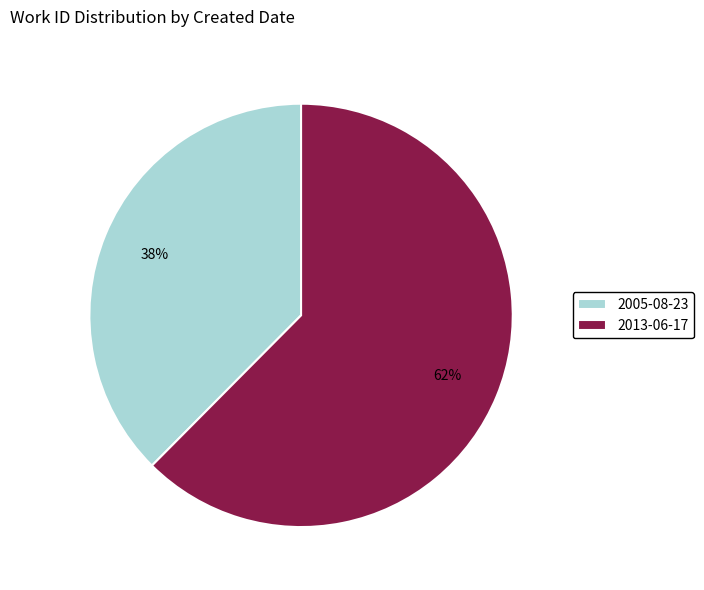

What percentage is the 2013-06-17 slice, to the nearest percent?

62%